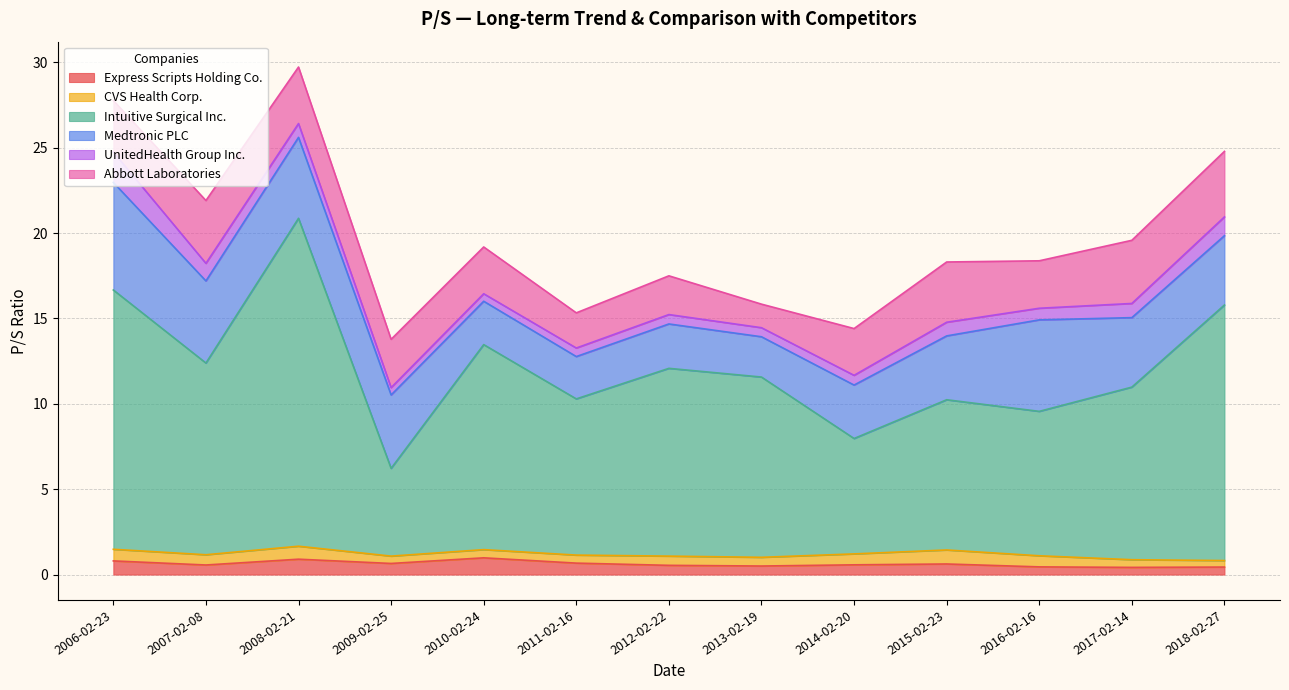

True or false: CVS Health Corp. and Abbott Laboratories intersect in this chart.

False